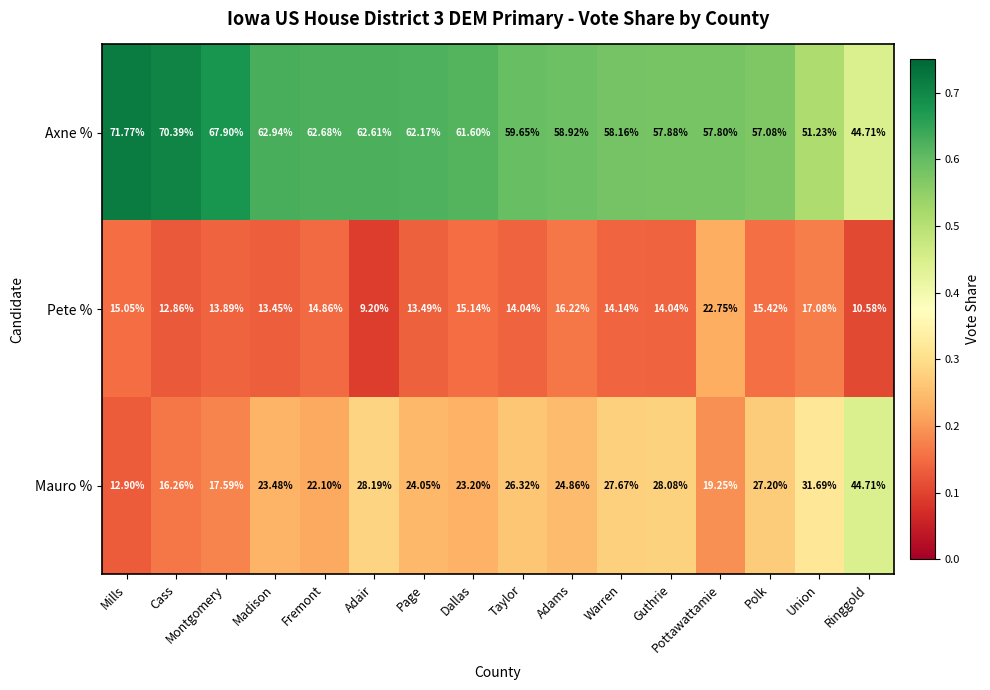

Which series has the largest total across all categories?

Axne %